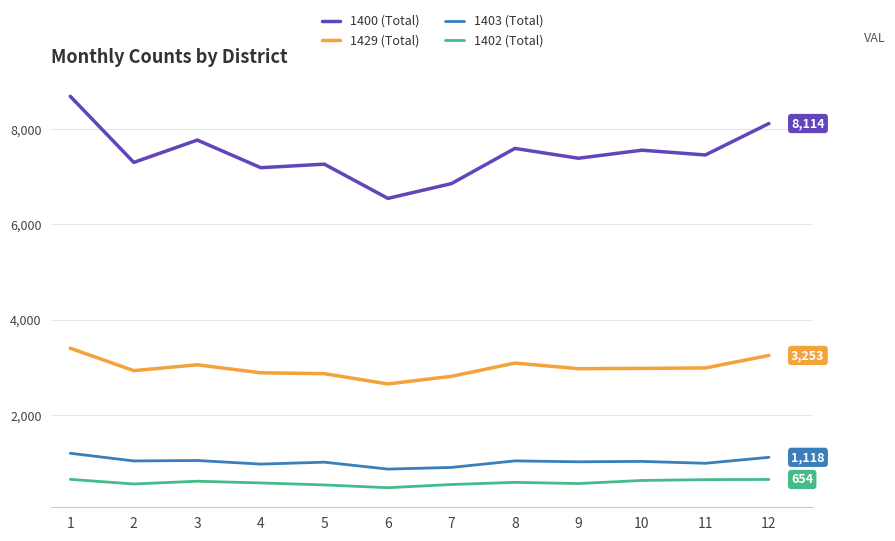

Between 2 and 6, which series saw the biggest shift?

1400 (Total)